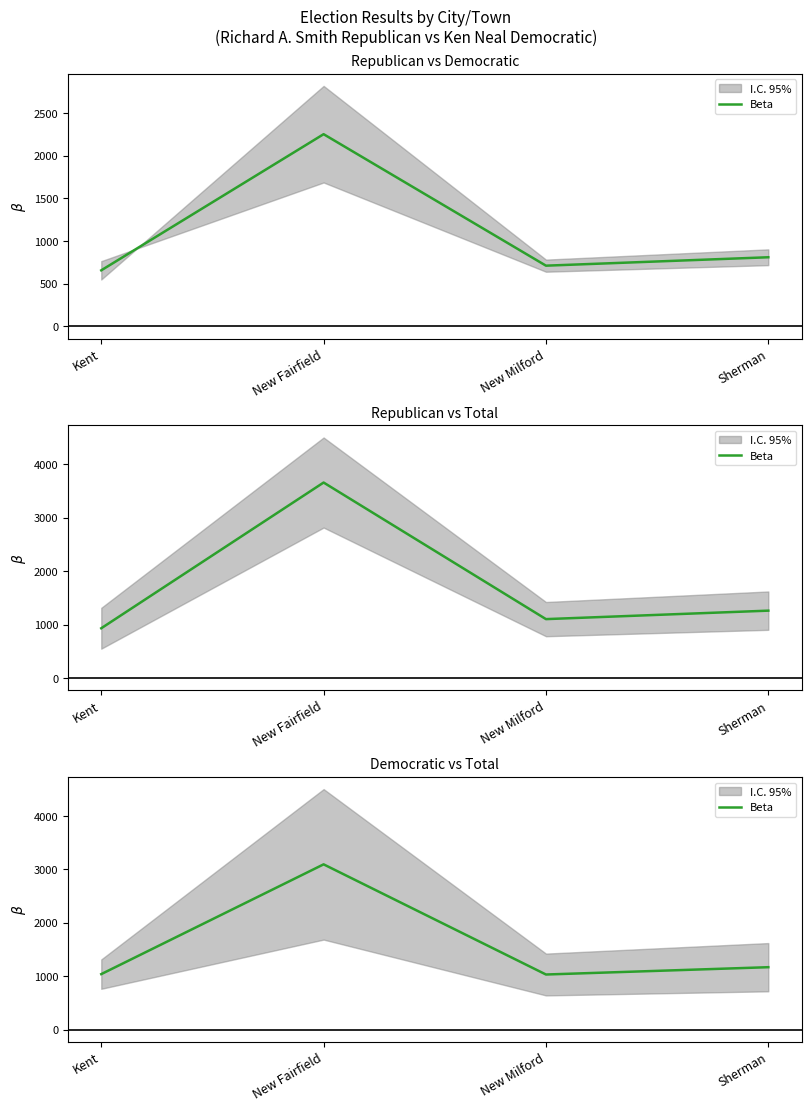

What is the difference between the second highest and second lowest values?

129.5